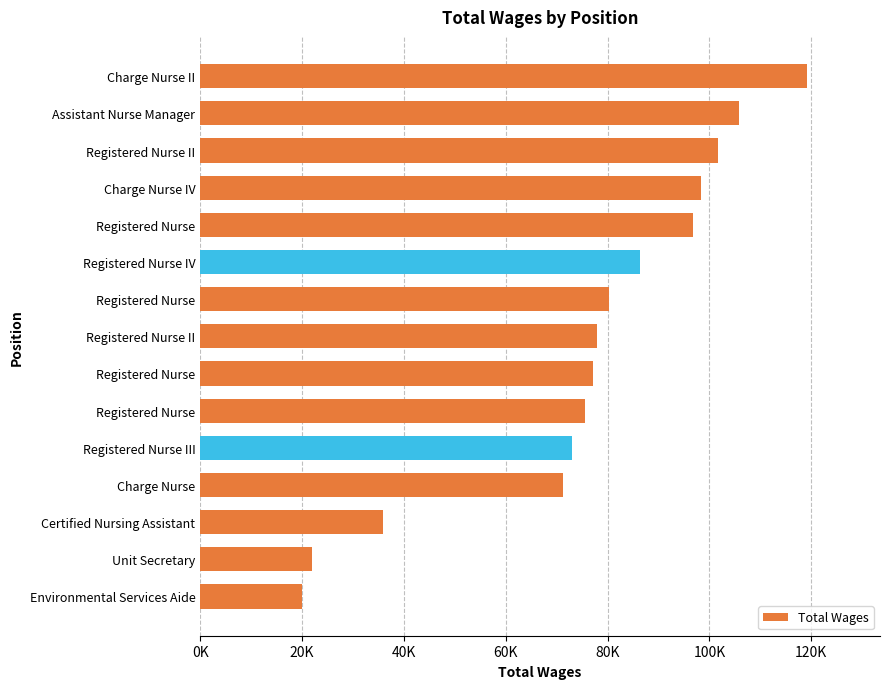

Does the chart contain any negative values?

No